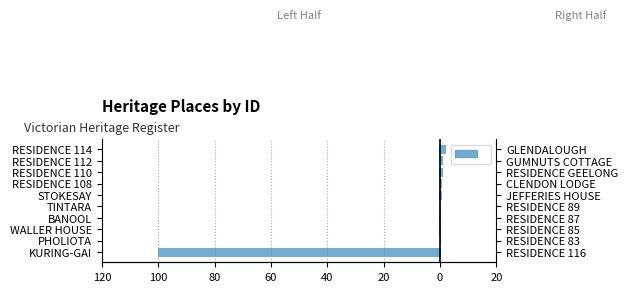

What is the sum of the values at RESIDENCE 112 and PHOLIOTA?

-0.7